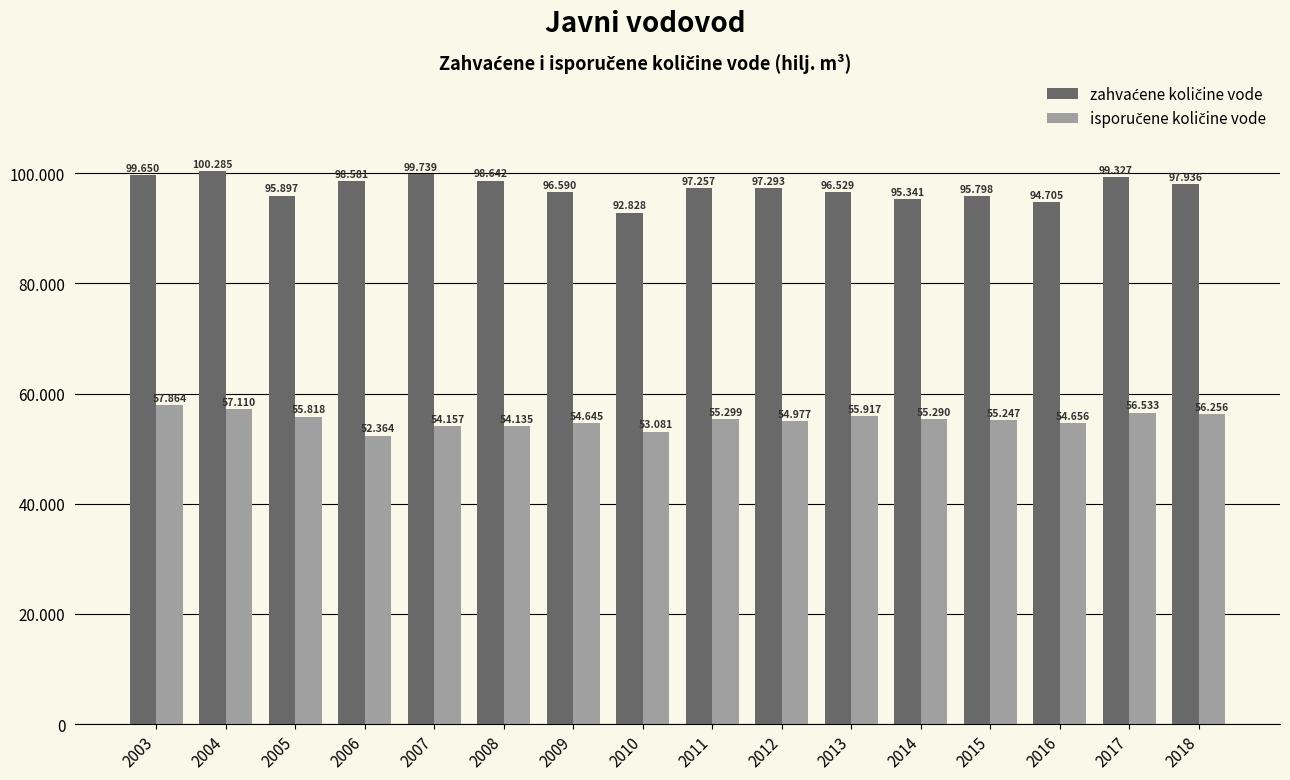

Which series changed the most between 2008 and 2009?

zahvaćene količine vode